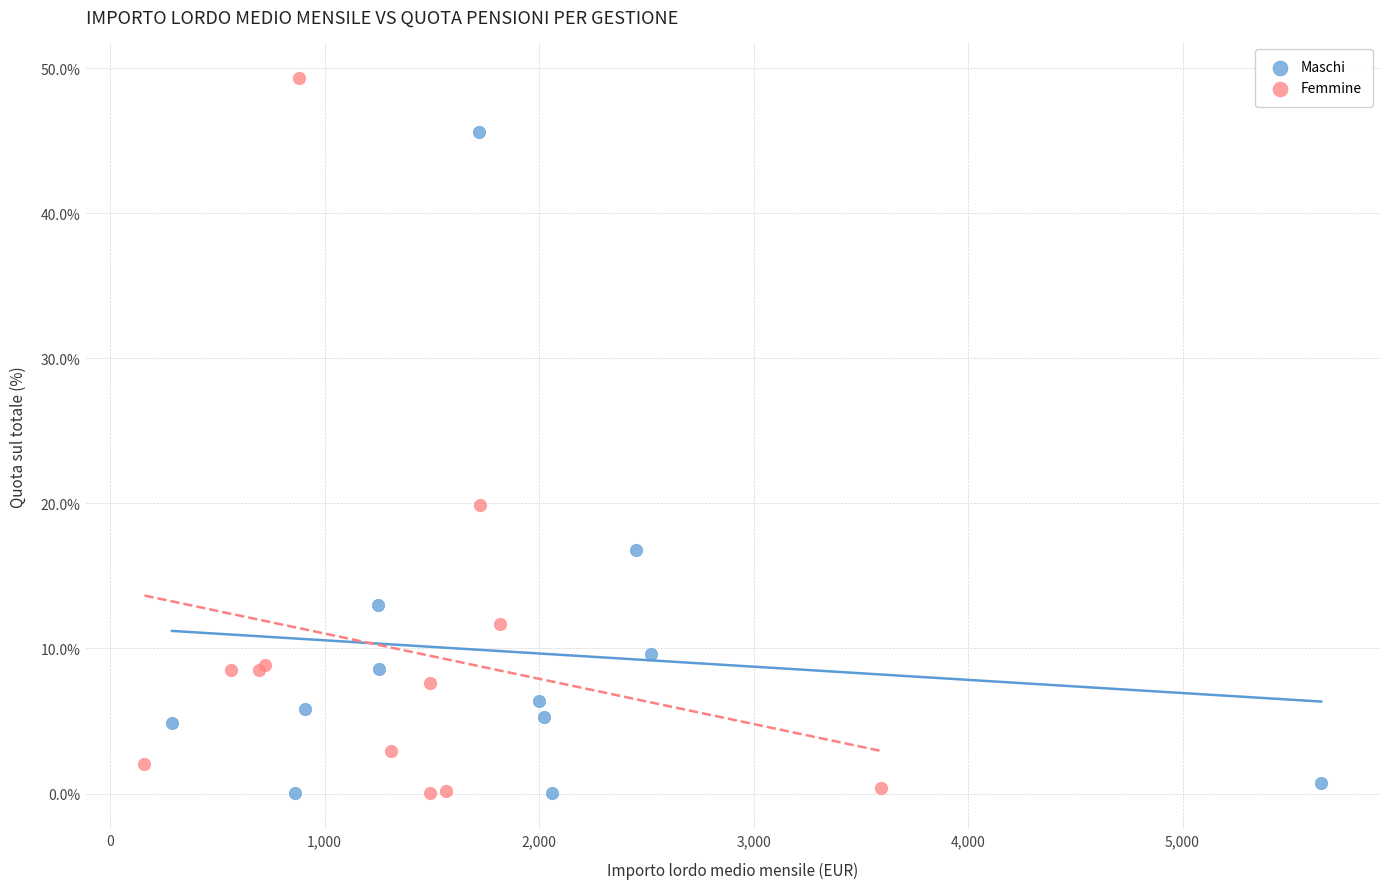

Which series has the largest Y range (max minus min)?

Femmine